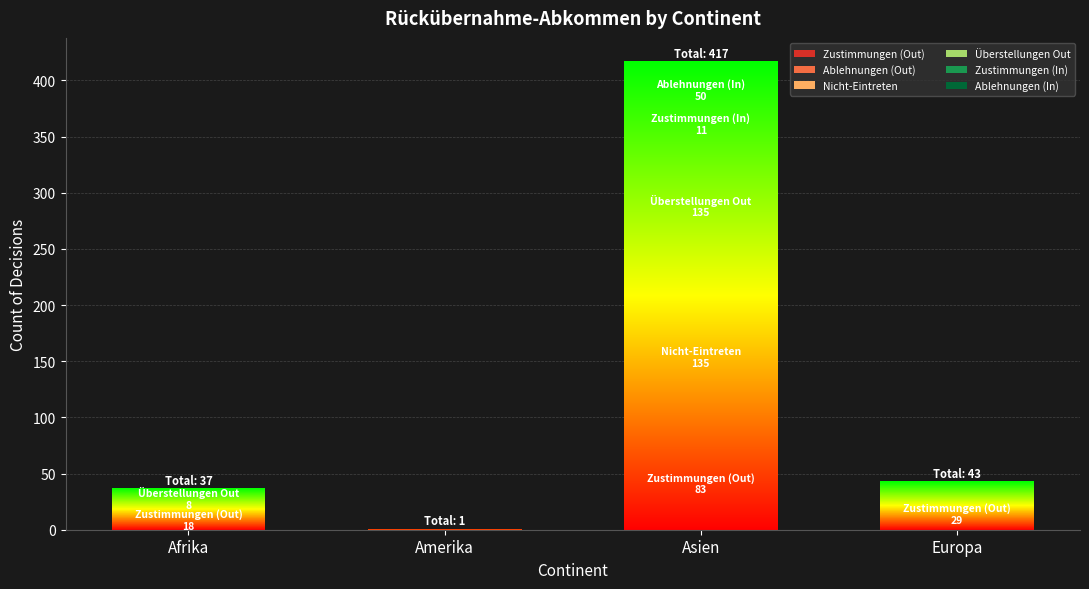

What is the difference between the Ablehnungen (Out) values at Asien and Europa?

1